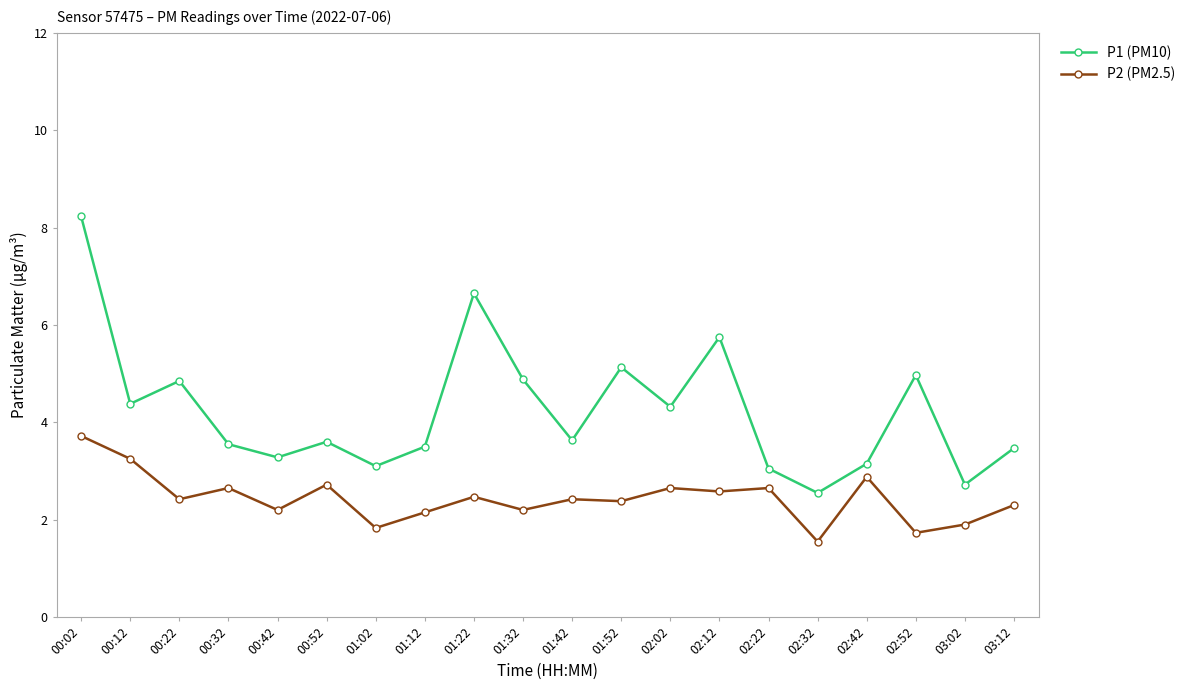

Is the value of P2 (PM2.5) at 02:32 greater than the value of P1 (PM10) at 01:42?

No